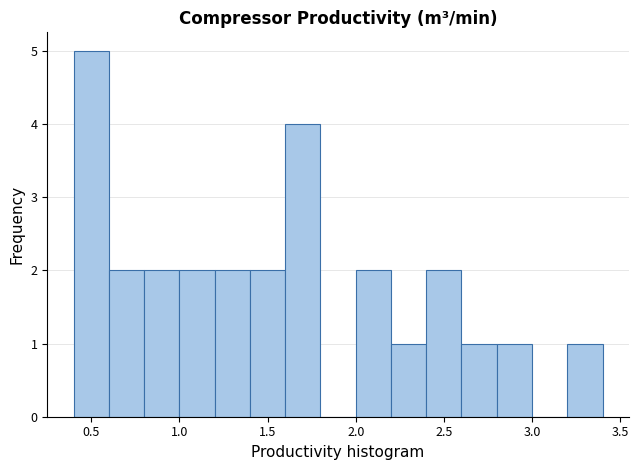

What is the height of the bar covering 2.4 to 2.6 on the x-axis? The values are not printed on the chart, so give them approximately, as read against the axis.

2